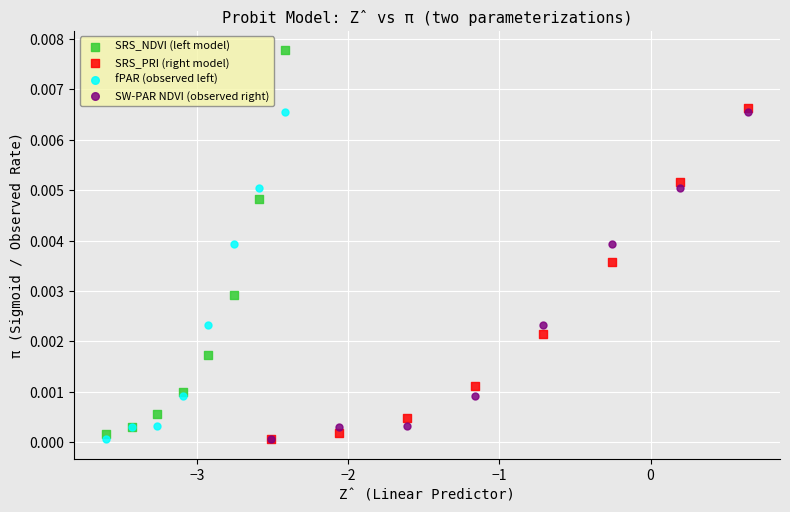

Which series has the largest Y range (max minus min)?

SRS_NDVI (left model)